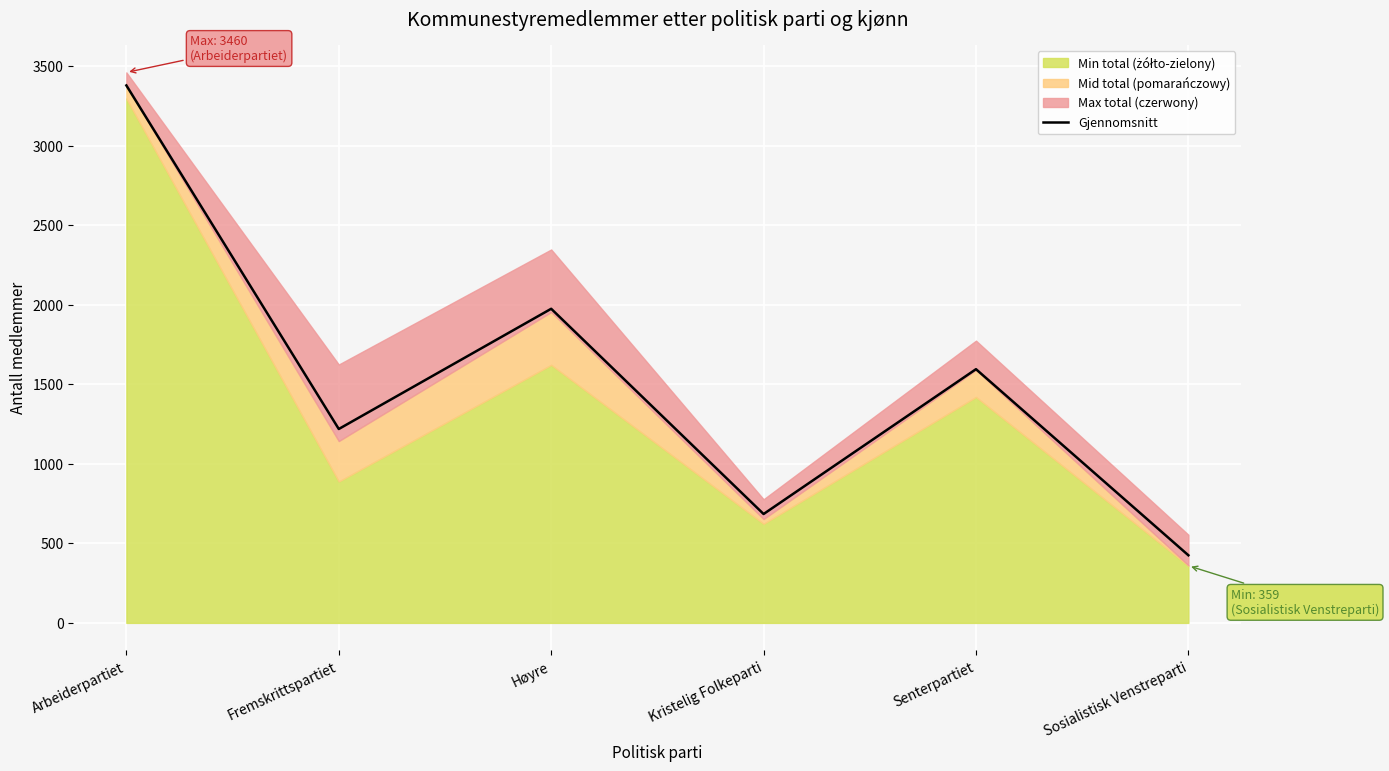

Read the value at Fremskrittspartiet.

1218.7